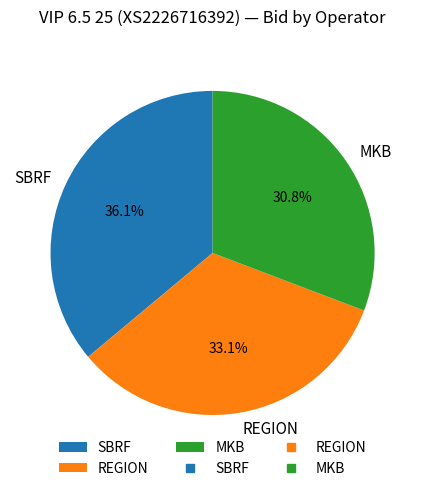

The MKB slice represents 36% of the pie. True or false?

False